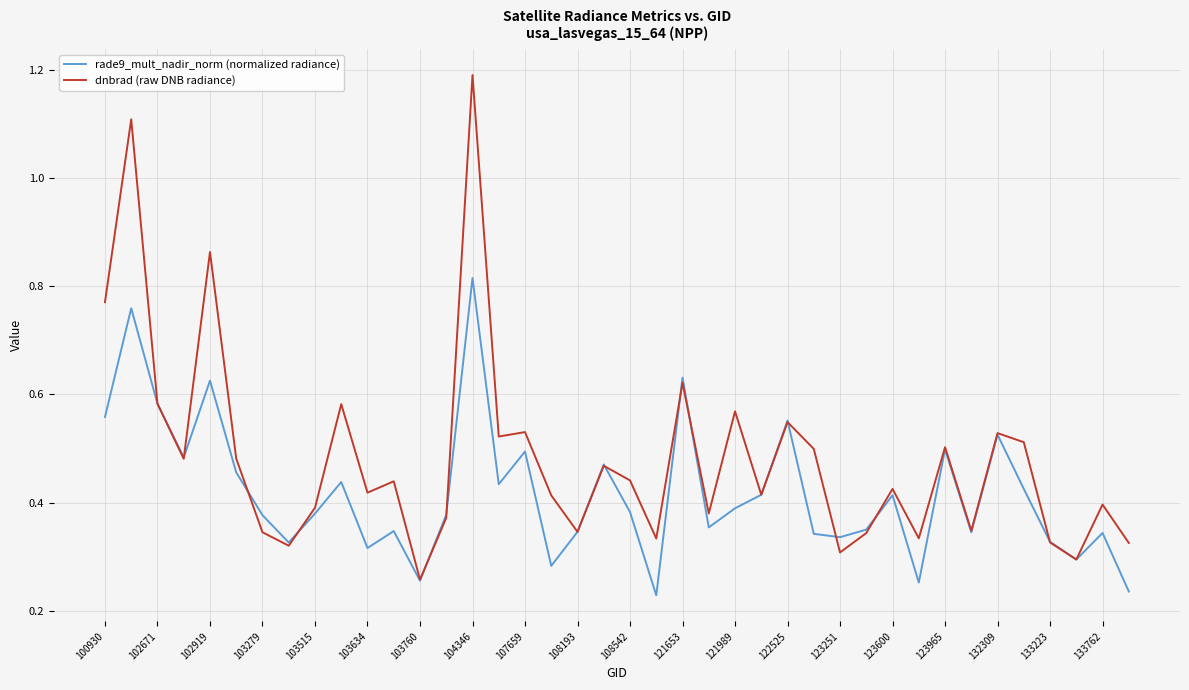

List the series in order of their peak value, highest first.

dnbrad (raw DNB radiance), rade9_mult_nadir_norm (normalized radiance)